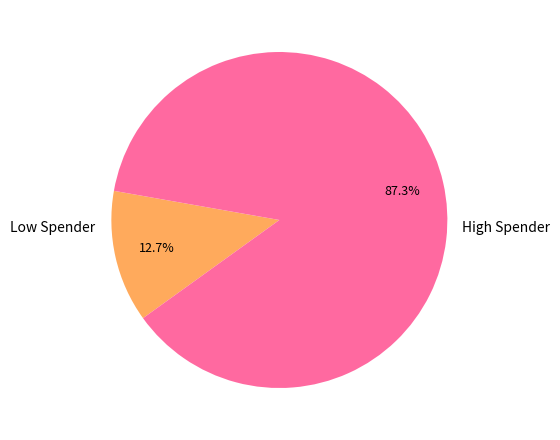

To the nearest percent, what is the average slice percentage?

50%